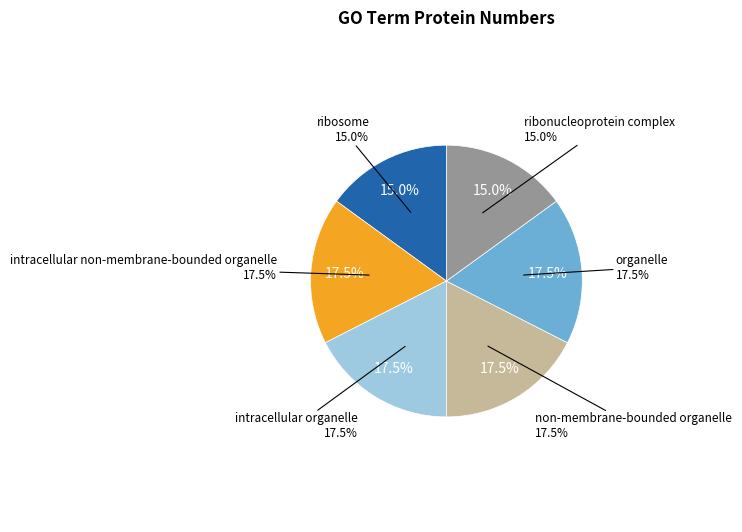

Which slice is the smallest?

ribosome